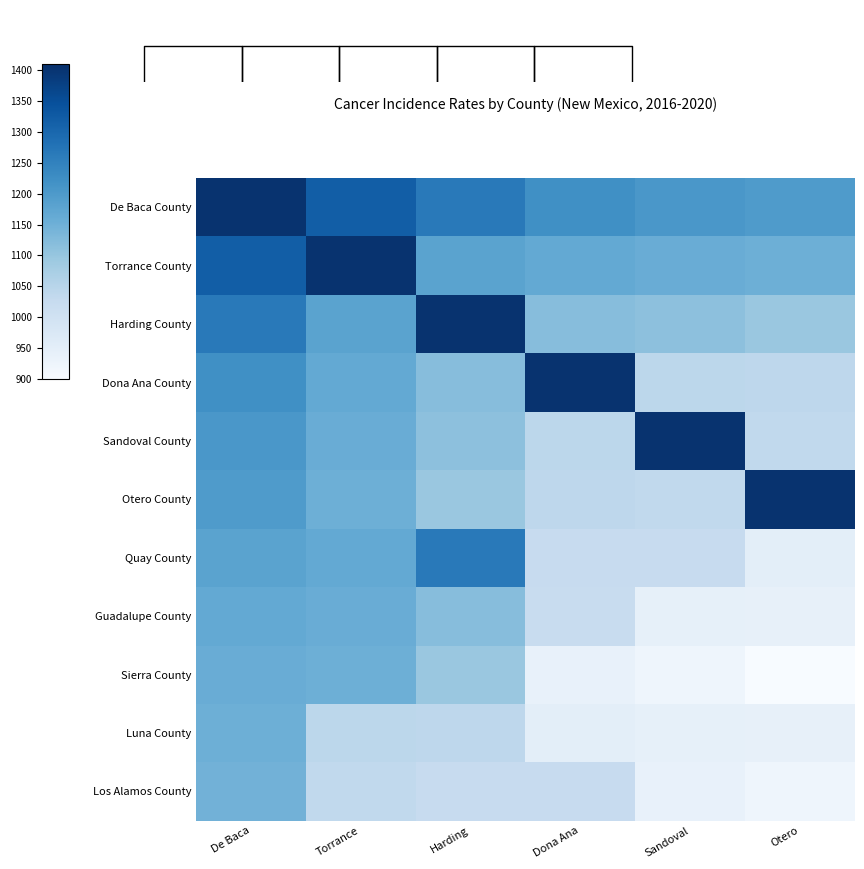

What is the maximum value shown in the chart?

1403.7